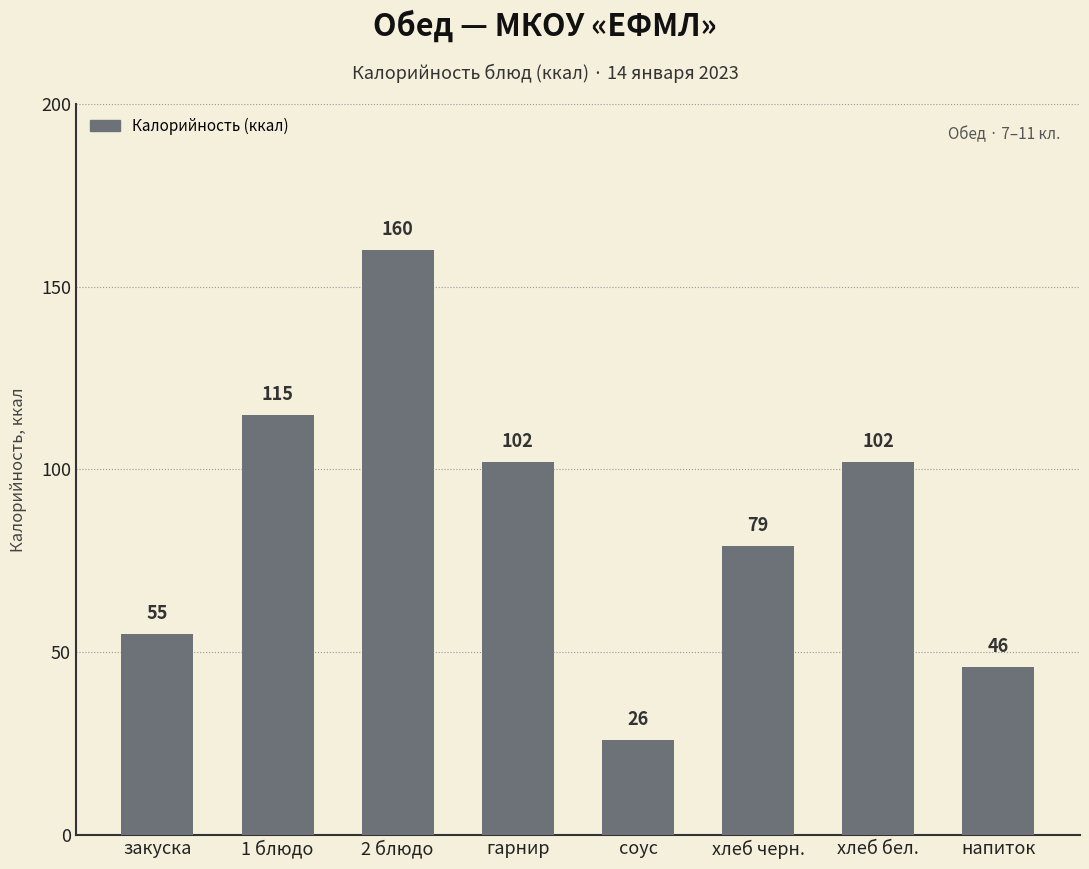

Are the bars horizontal?

No